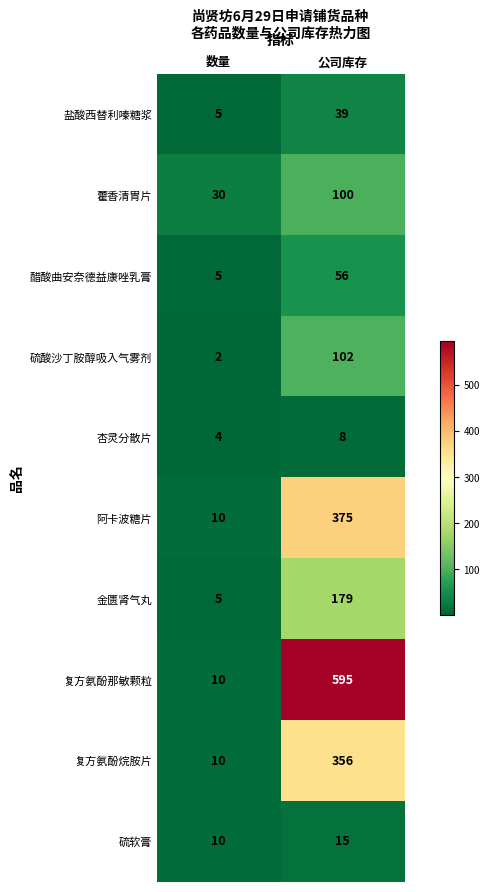

Between 数量 and 公司库存, which series saw the biggest shift?

复方氨酚那敏颗粒